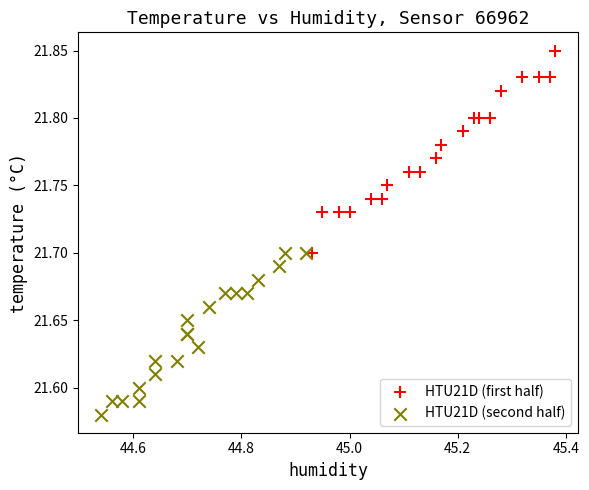

Which series has the widest spread of Y values?

HTU21D (first half)